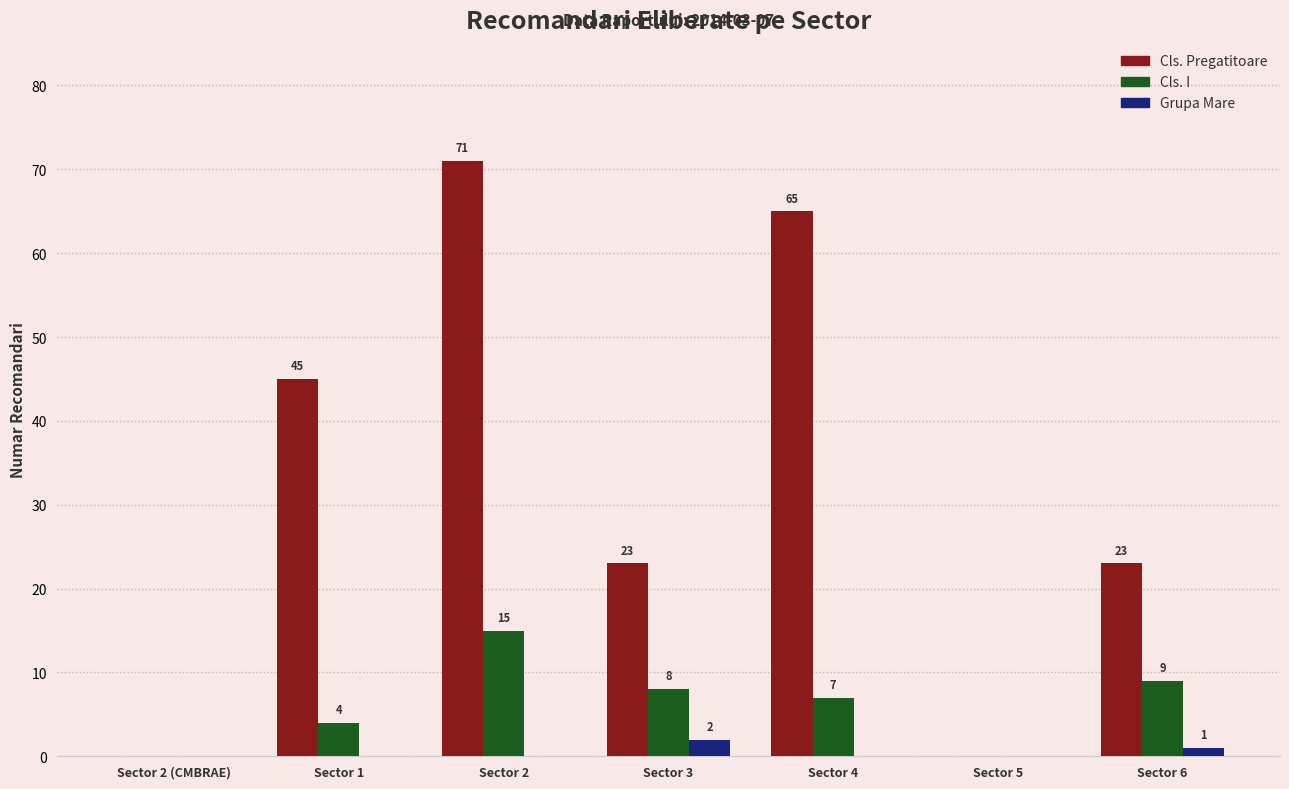

Is it true that Cls. I equals 9 at Sector 6?

True